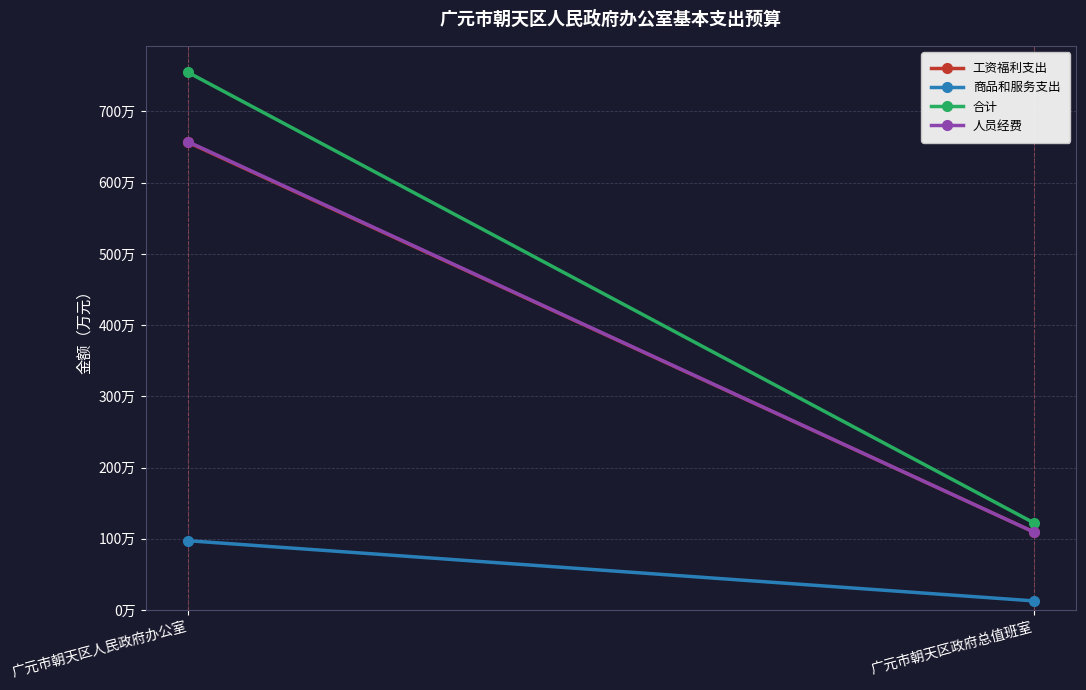

What is the minimum value shown in the chart?

12.8